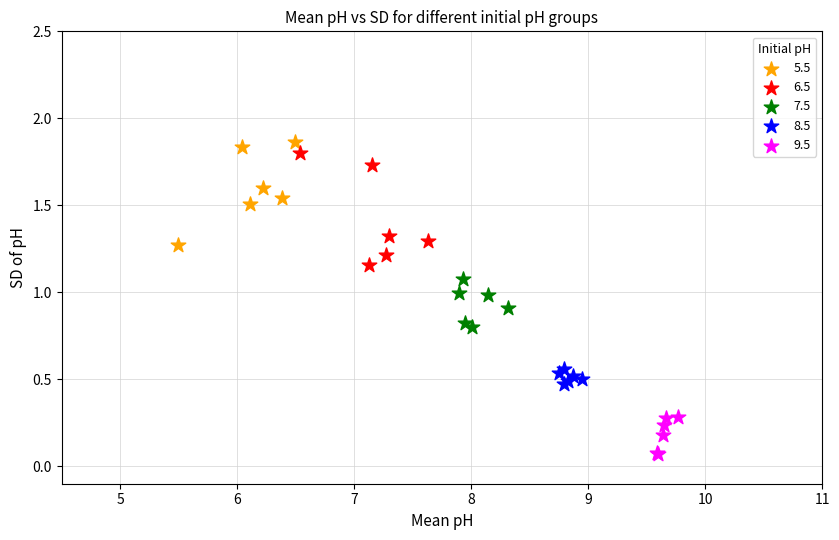

Which series reaches the minimum Y coordinate?

9.5